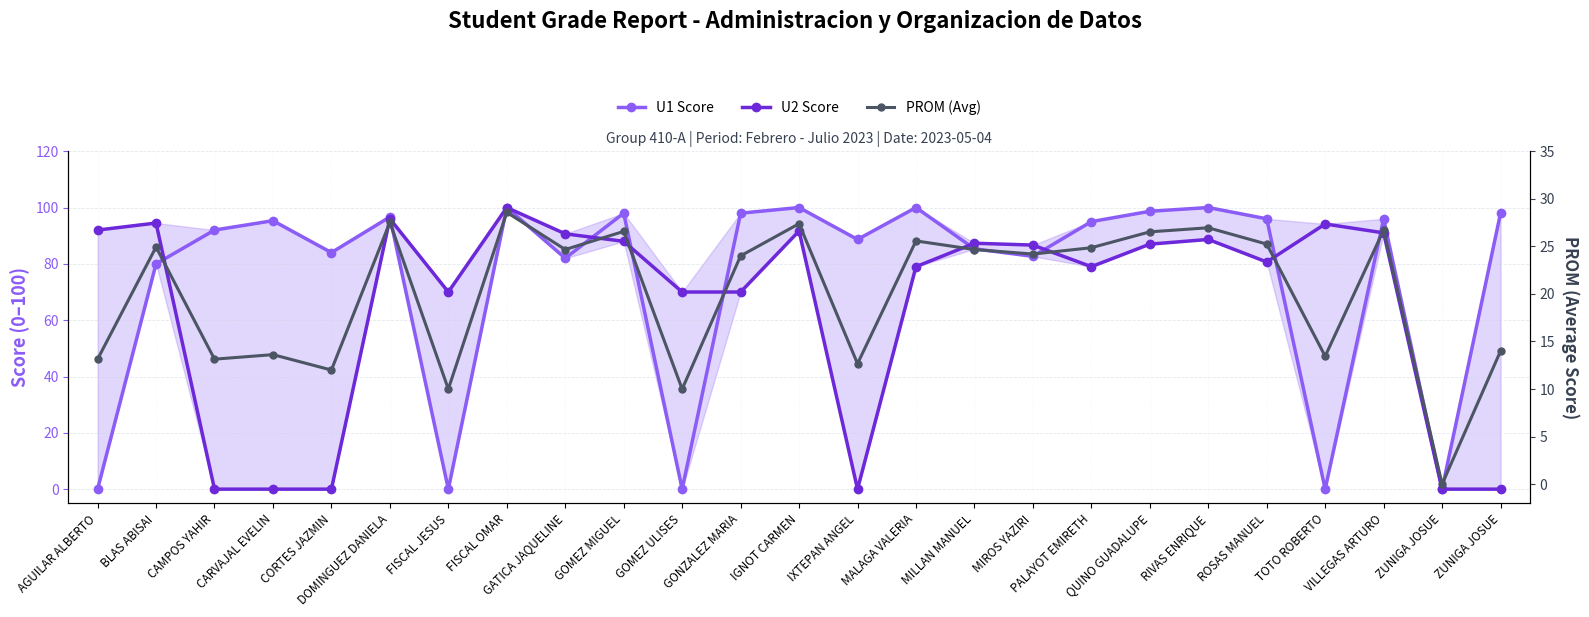

In PROM (Avg), how many points are higher than both neighbors (excluding endpoints)?

9